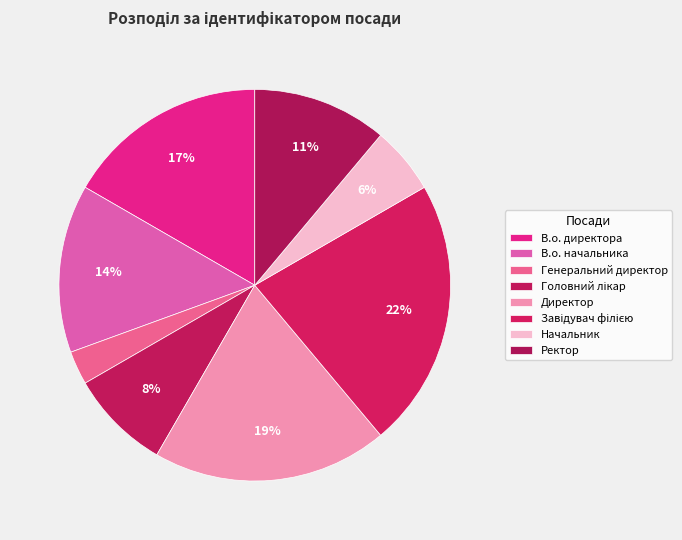

Count the number of slices in the pie.

8